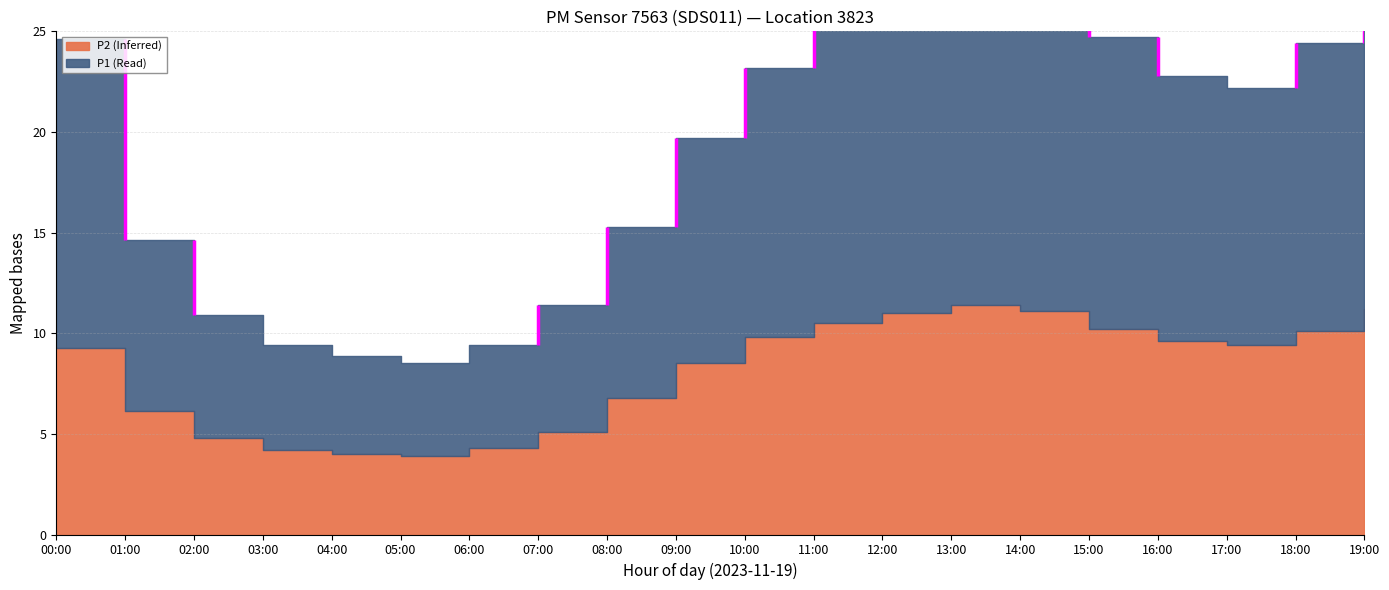

List the series in order of their peak value, lowest first.

P2, P1